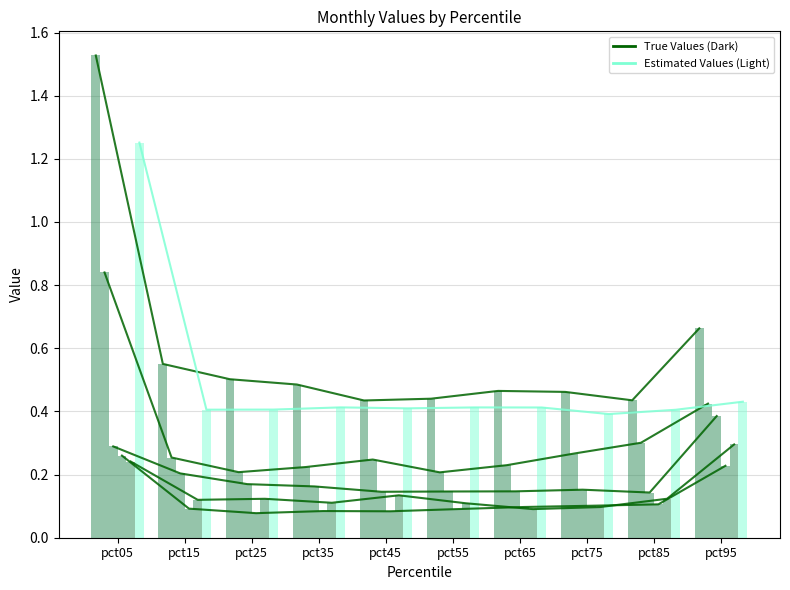

Reading right to left, list all the values displayed in this chart.

Jan: pct95=0.7	pct85=0.4	pct75=0.5	pct65=0.5	pct55=0.4	pct45=0.4	pct35=0.5	pct25=0.5	pct15=0.6	pct05=1.5
Feb: pct95=0.4	pct85=0.3	pct75=0.3	pct65=0.2	pct55=0.2	pct45=0.2	pct35=0.2	pct25=0.2	pct15=0.3	pct05=0.8
Mar: pct95=0.4	pct85=0.1	pct75=0.2	pct65=0.1	pct55=0.1	pct45=0.1	pct35=0.2	pct25=0.2	pct15=0.2	pct05=0.3
Apr: pct95=0.2	pct85=0.1	pct75=0.1	pct65=0.1	pct55=0.1	pct45=0.1	pct35=0.1	pct25=0.1	pct15=0.1	pct05=0.3
May: pct95=0.3	pct85=0.1	pct75=0.1	pct65=0.1	pct55=0.1	pct45=0.1	pct35=0.1	pct25=0.1	pct15=0.1	pct05=0.2
Jun: pct95=0.4	pct85=0.4	pct75=0.4	pct65=0.4	pct55=0.4	pct45=0.4	pct35=0.4	pct25=0.4	pct15=0.4	pct05=1.3